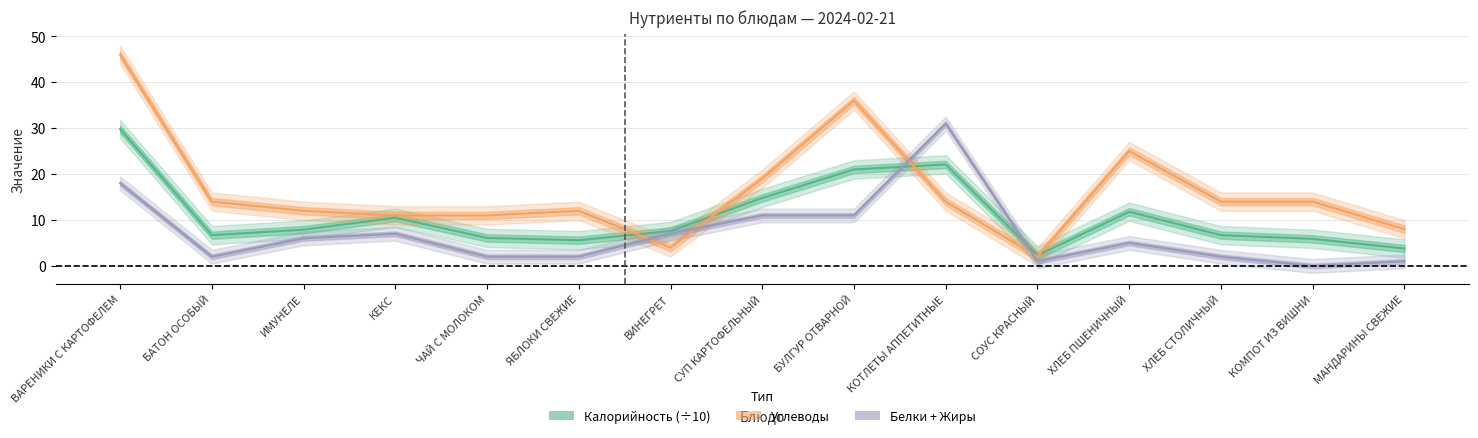

How many data points in Углеводы are above 14?

4